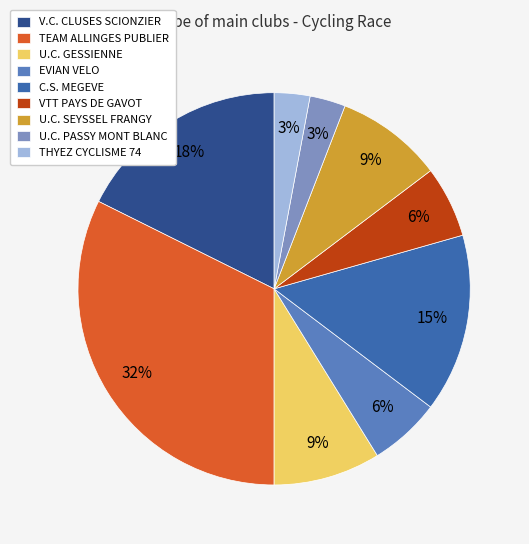

Combined, do THYEZ CYCLISME 74 and V.C. CLUSES SCIONZIER account for over 50%?

No